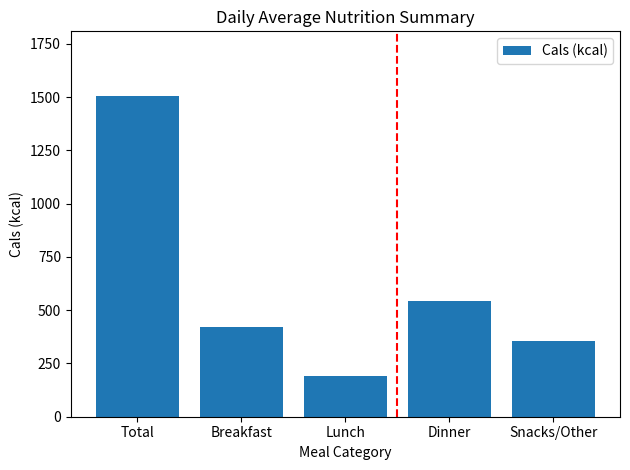

Reading right to left, transcribe all the data shown in this chart.

Snacks/Other=355	Dinner=542	Lunch=190	Breakfast=420	Total=1507